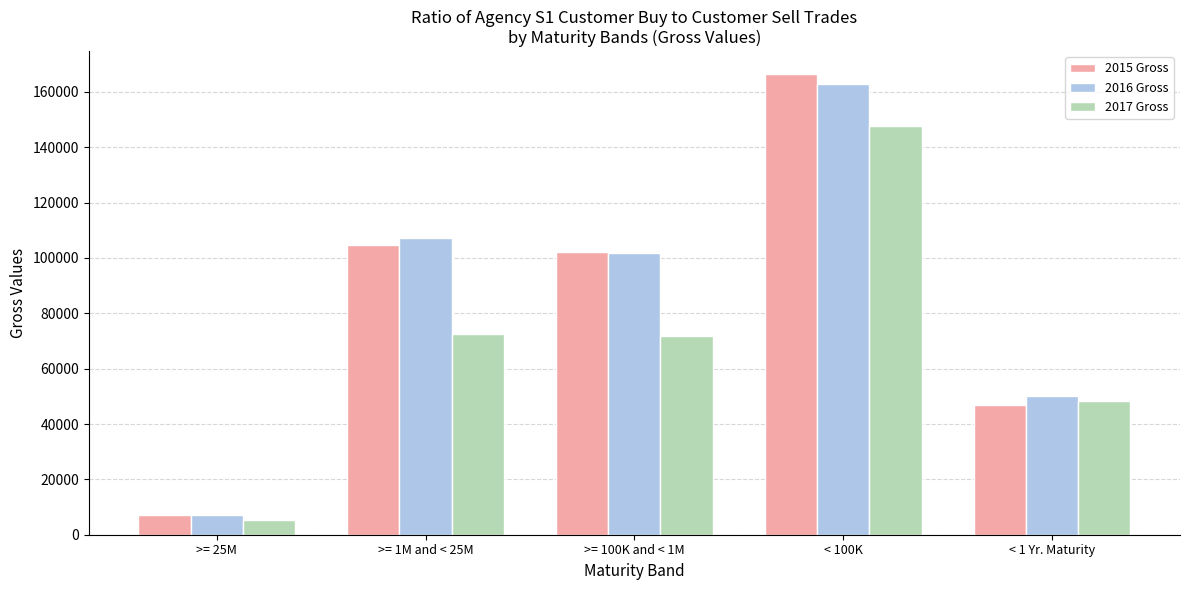

The 2016 Gross series shows 185371 at >= 1M and < 25M. True or false?

False